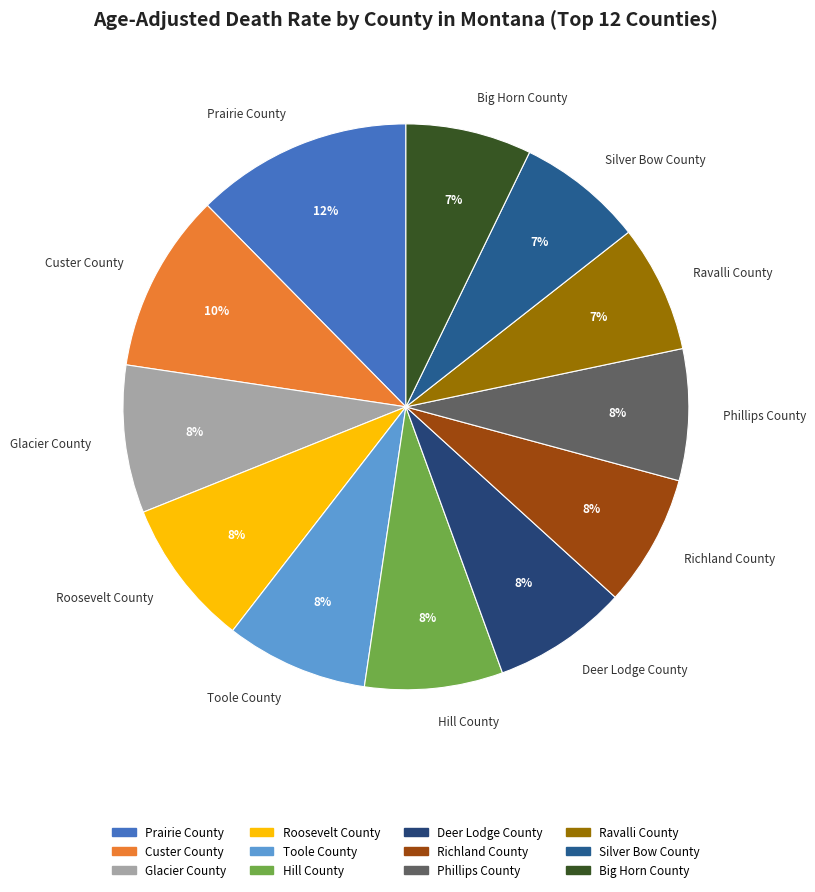

Is it true that Richland County is 1% of the pie?

False